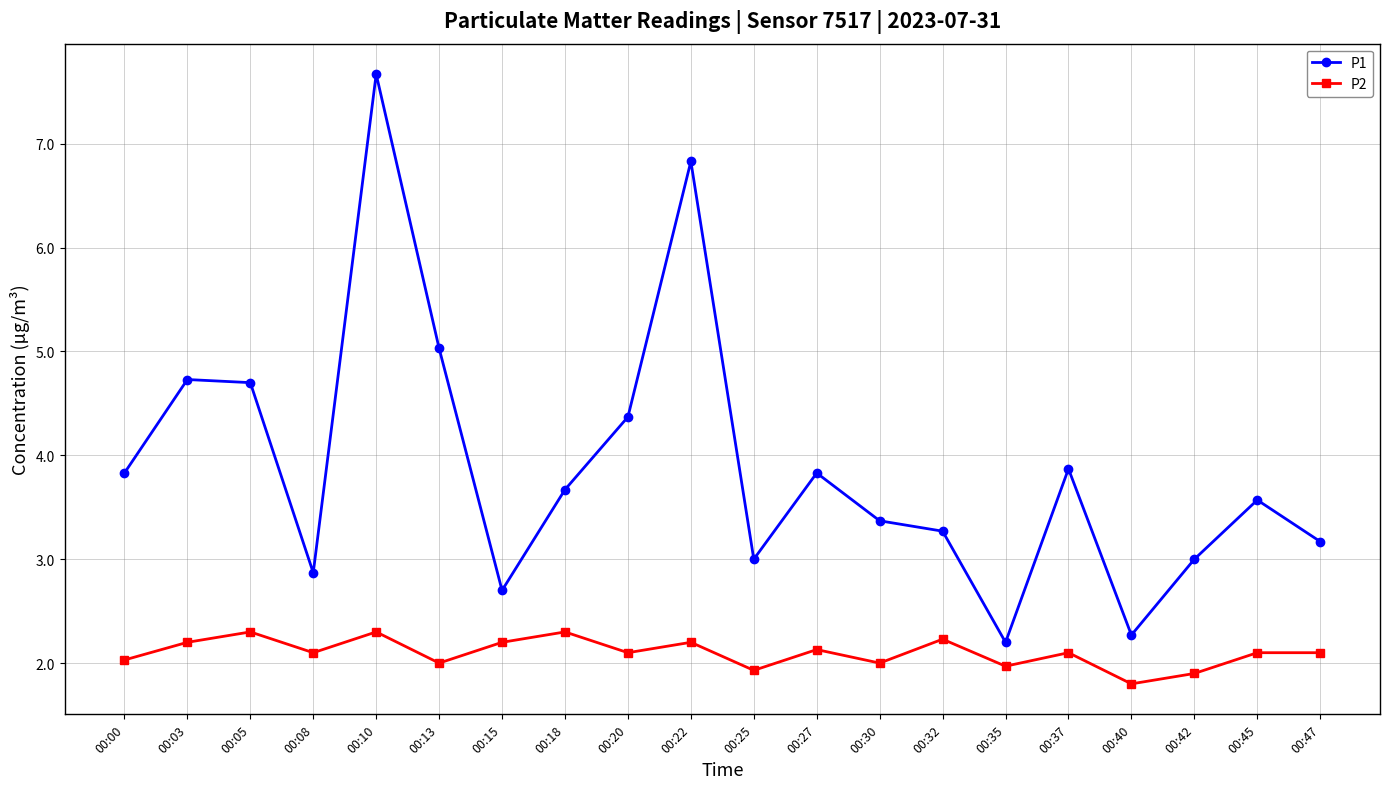

True or false: P2 and P1 intersect in this chart.

False